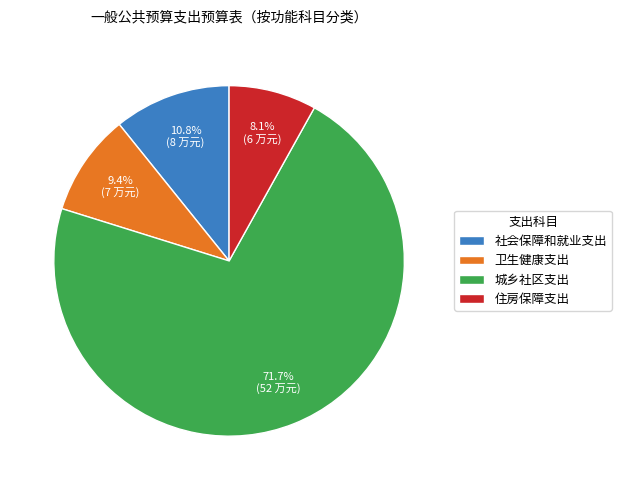

What portion of the pie excludes 卫生健康支出?

90.6%